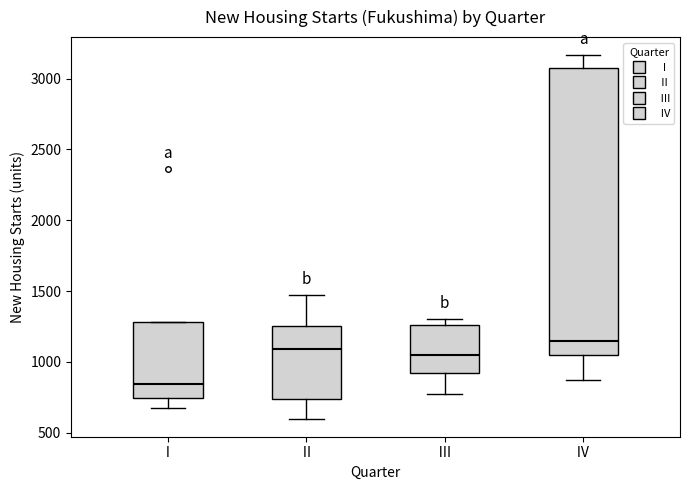

Comparing the boxes themselves (not the whiskers), which one is the tallest?

Ⅳ